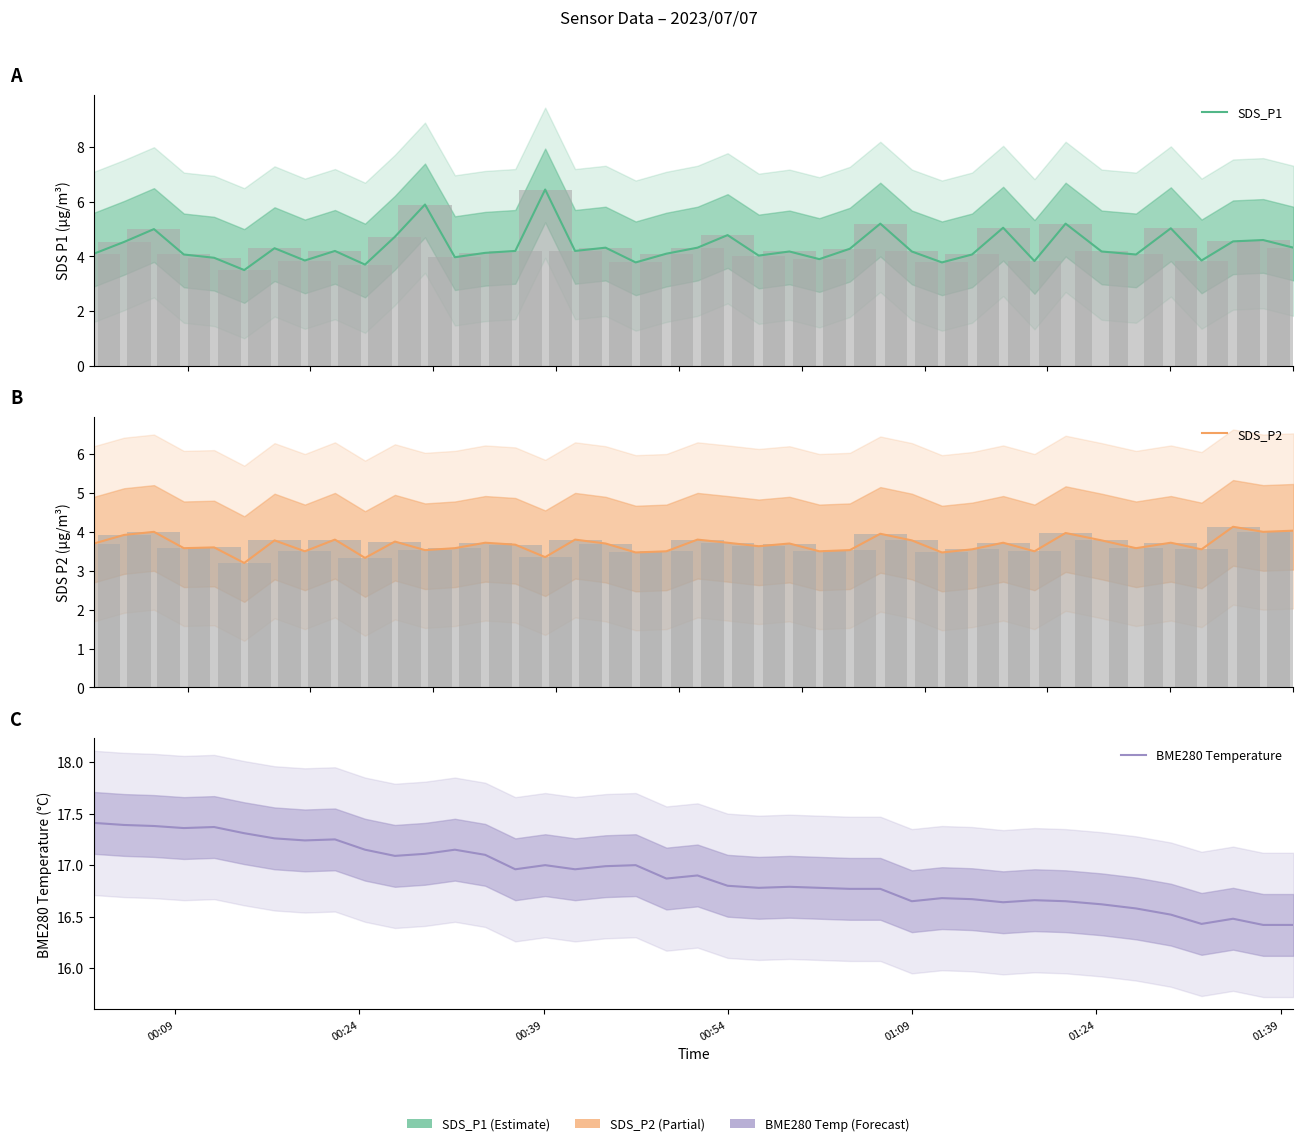

Are the bars grouped side by side (vs. stacked)?

Yes